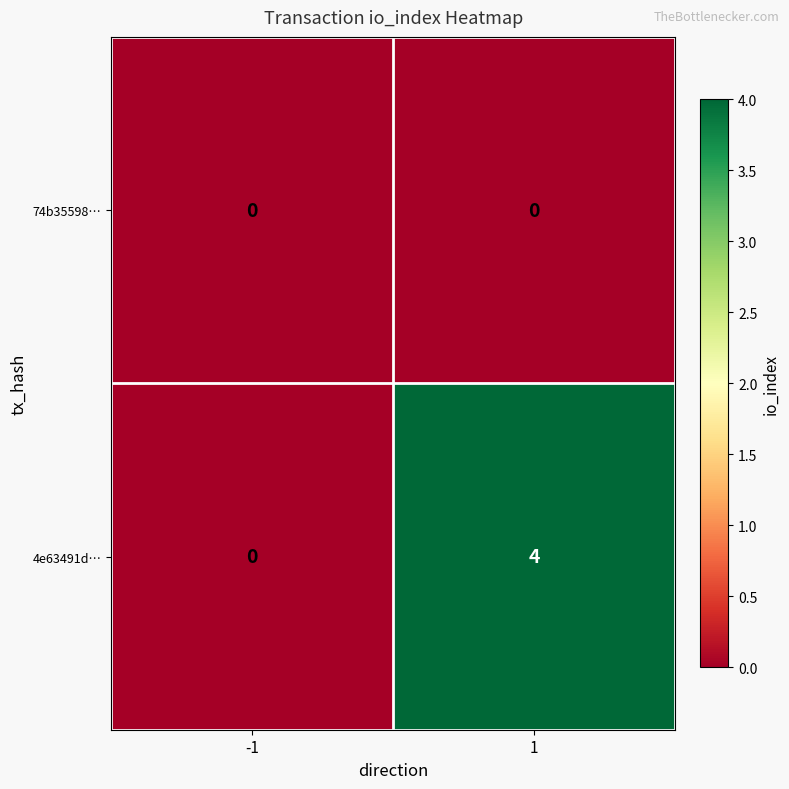

Rank the series at 1 from lowest to highest value.

74b35598…, 4e63491d…